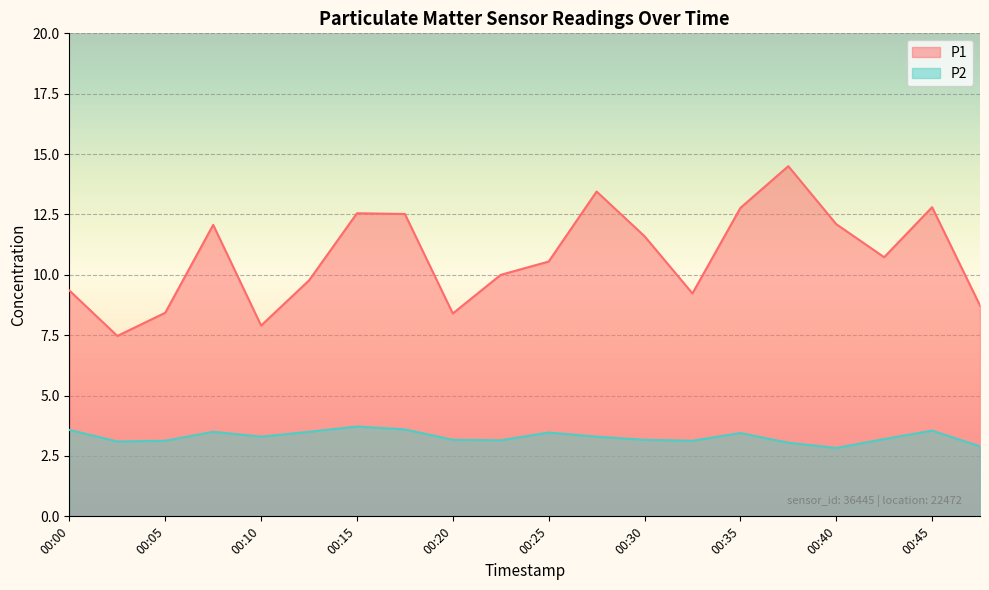

How many lines are shown in the chart?

2